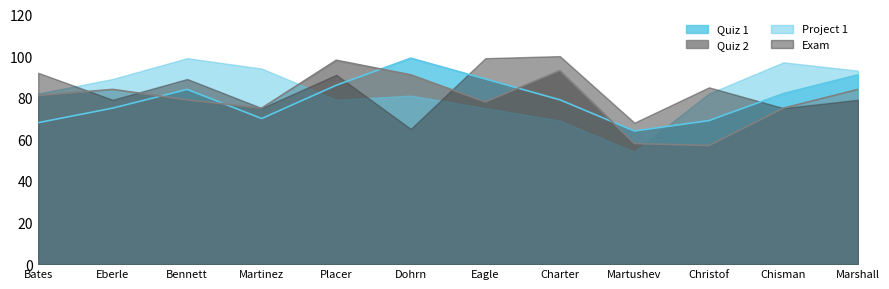

At which category does the chart reach its peak across all series?

Charter